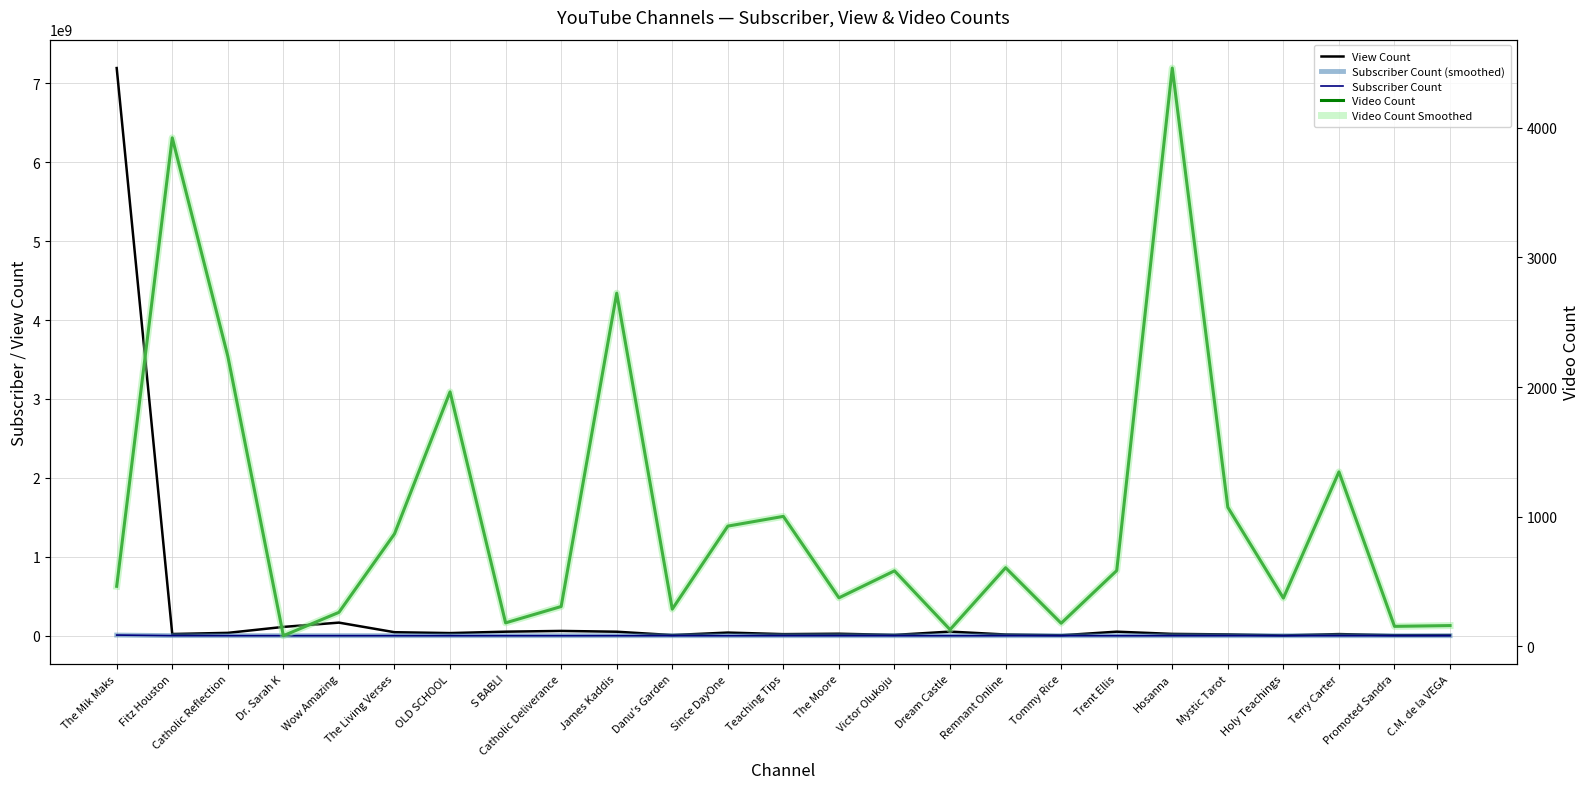

Read the Subscriber Count (smoothed) value at Fitz Houston.

915000